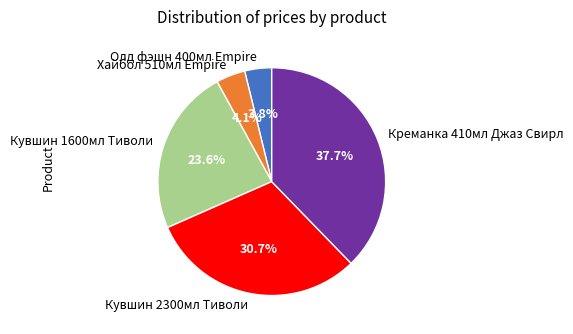

Count the number of slices in the pie.

5